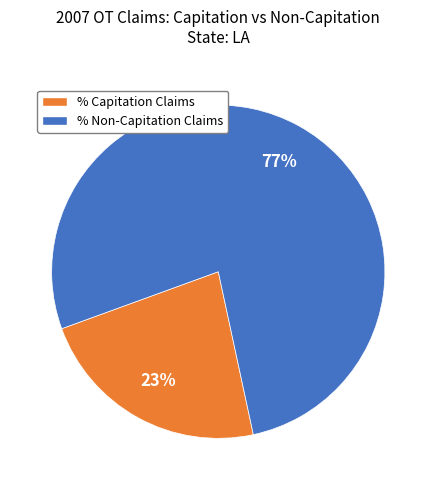

Does any single category account for the majority?

Yes